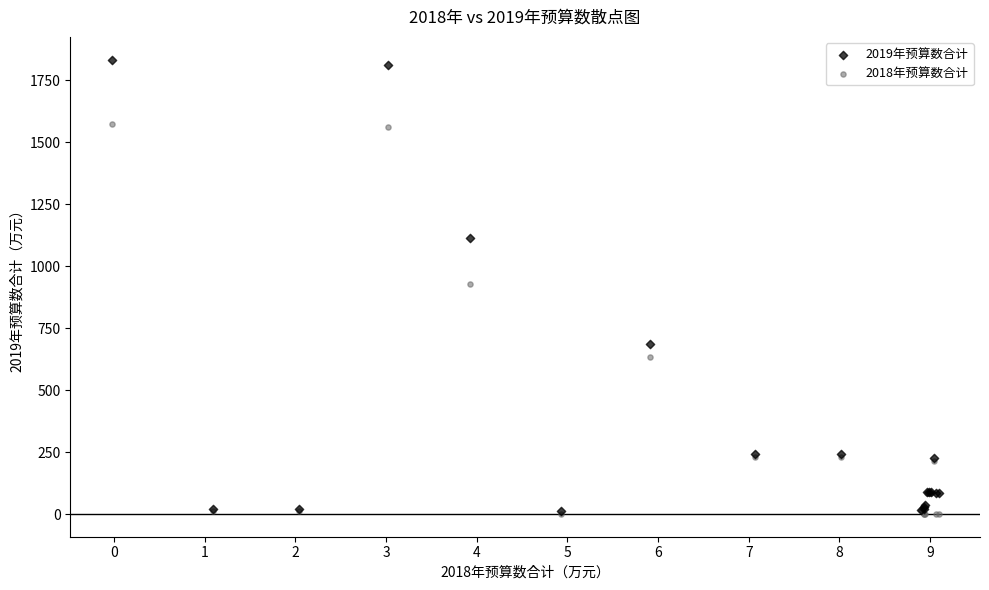

In the 2018年预算数合计 series, what Y value is closest to 787?

928.3